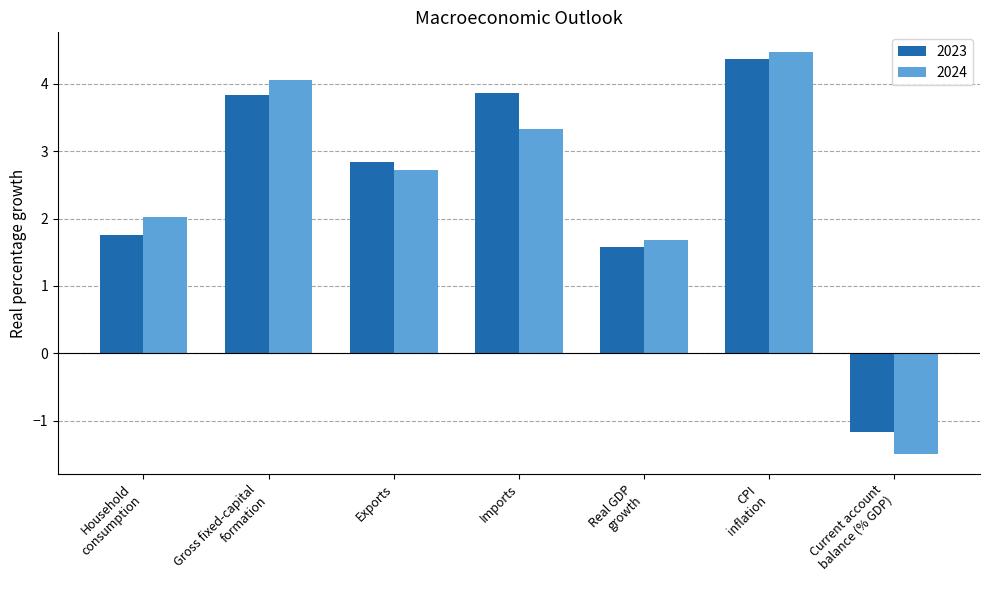

Reading left to right, transcribe all the data shown in this chart.

2023: Household
consumption=1.8	Gross fixed-capital
formation=3.8	Exports=2.8	Imports=3.9	Real GDP
growth=1.6	CPI
inflation=4.4	Current account
balance (% GDP)=-1.2
2024: Household
consumption=2.0	Gross fixed-capital
formation=4.1	Exports=2.7	Imports=3.3	Real GDP
growth=1.7	CPI
inflation=4.5	Current account
balance (% GDP)=-1.5